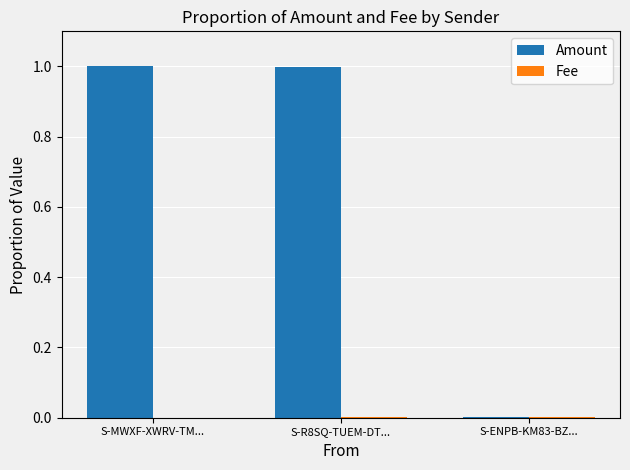

Count the number of categories in the chart.

3